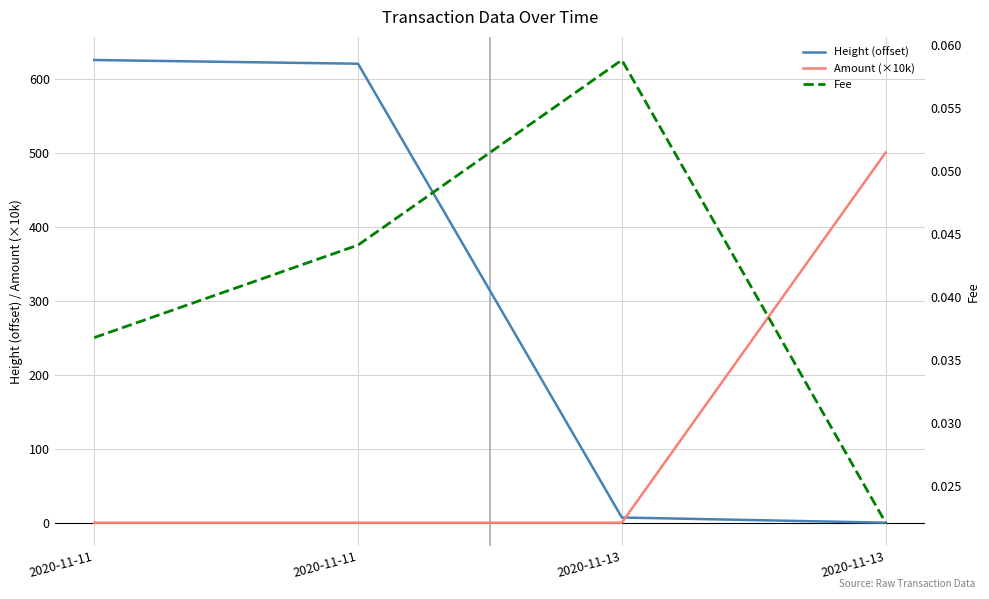

At 2020-11-13, list the series in order from largest to smallest.

Height (offset), Fee, Amount (×10k)